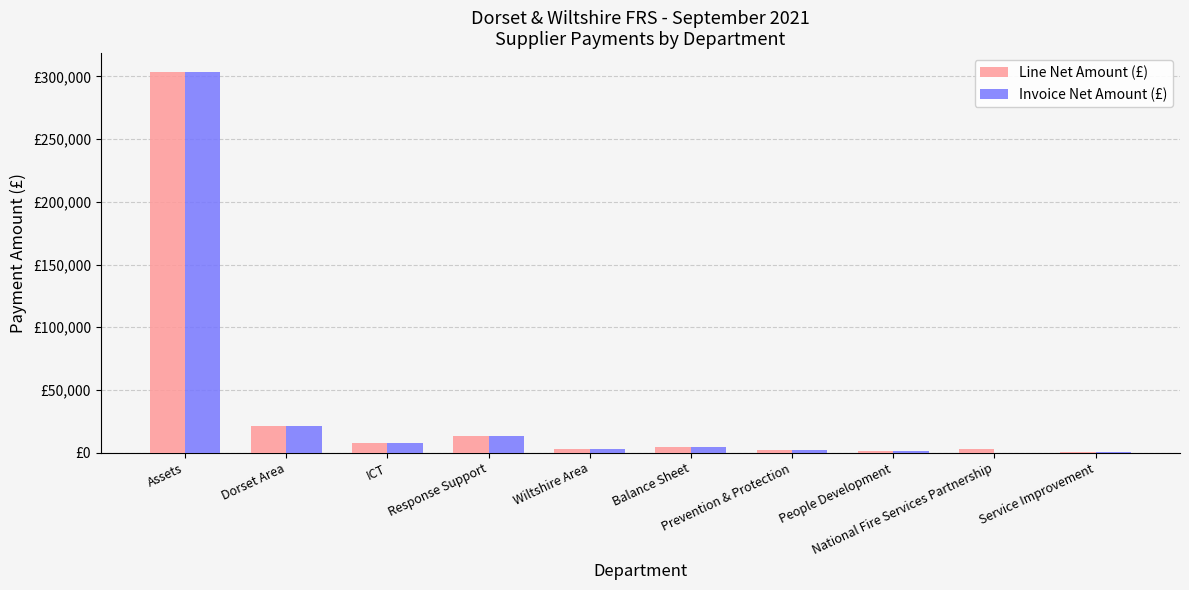

What are all the series names shown in the legend?

Line Net Amount (£), Invoice Net Amount (£)